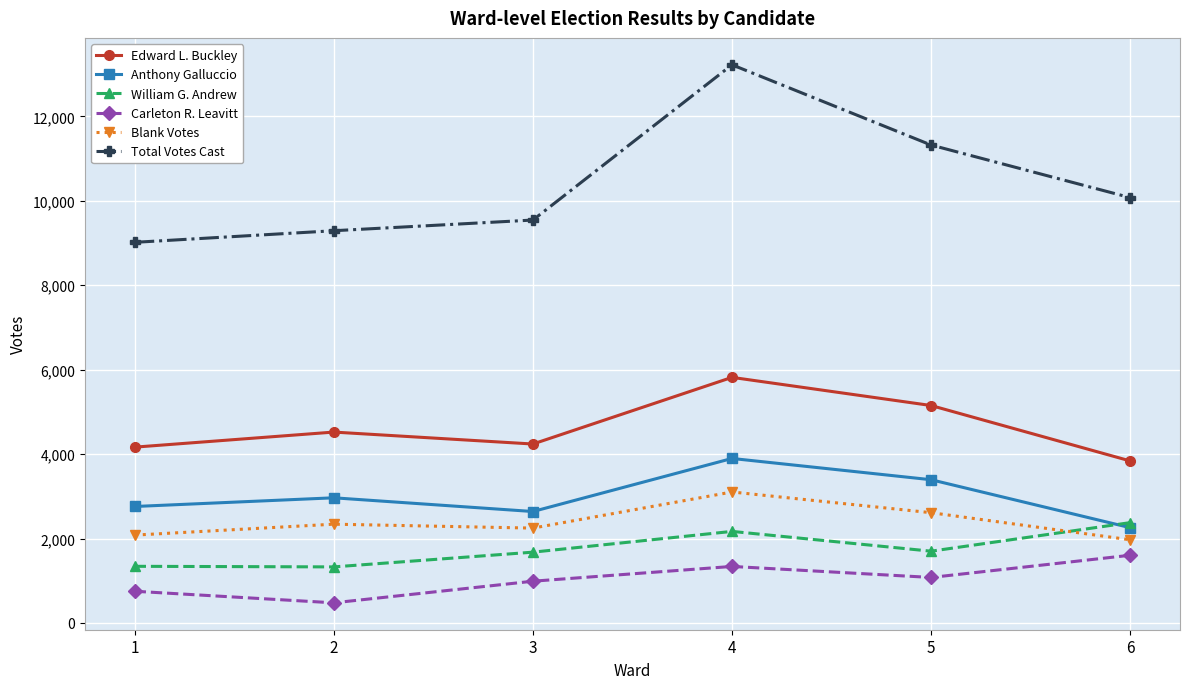

Rank the series by their maximum value, from lowest to highest.

Carleton R. Leavitt, William G. Andrew, Blank Votes, Anthony Galluccio, Edward L. Buckley, Total Votes Cast